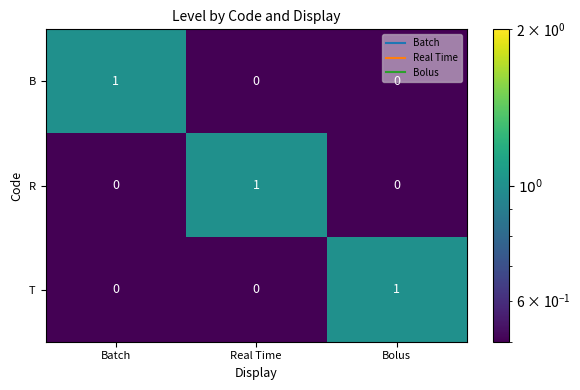

At which label does B reach its peak?

Batch